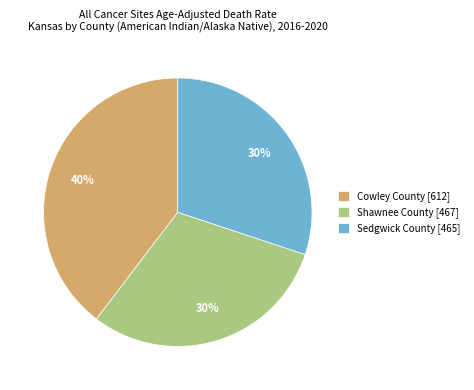

To the nearest percent, what portion does Sedgwick County represent?

30%